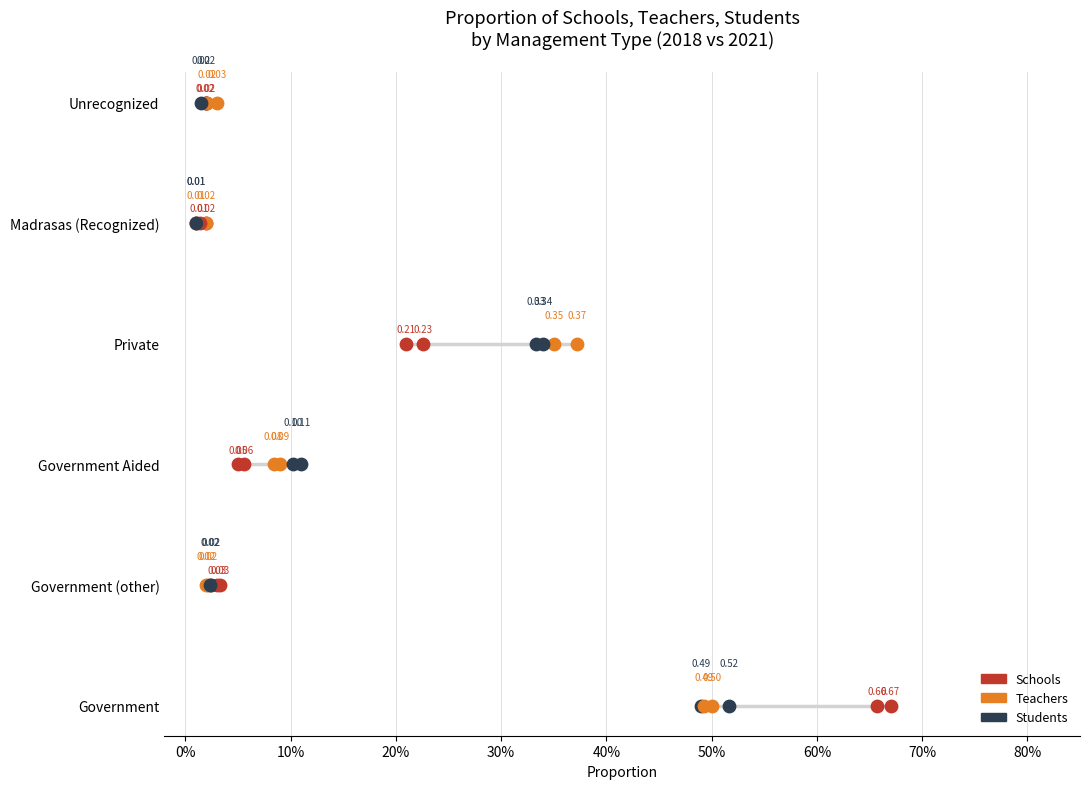

Which series reaches the maximum Y coordinate?

Schools 2018